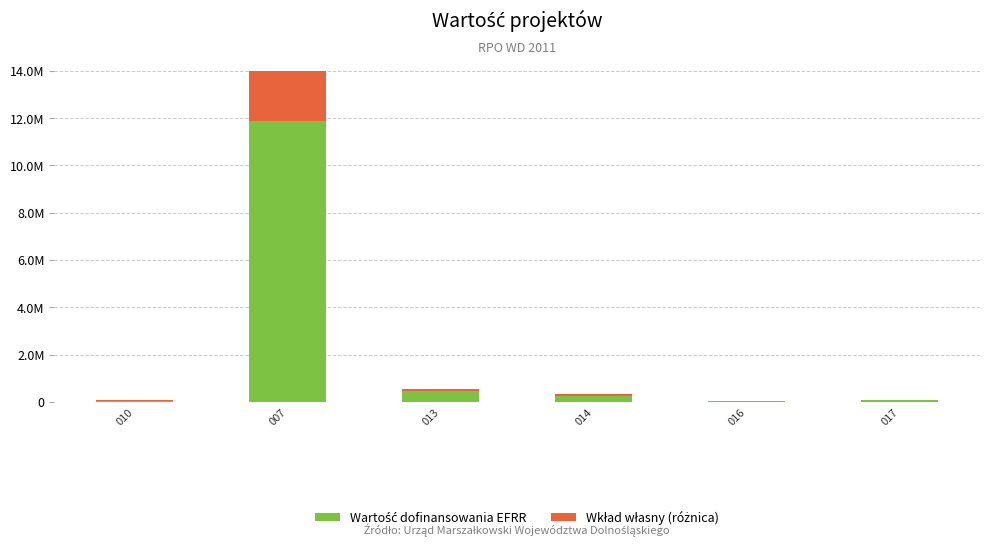

Are the bars grouped side by side (vs. stacked)?

No